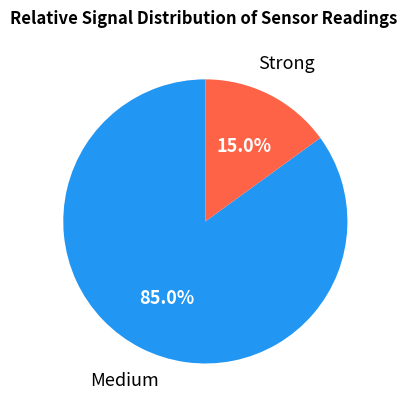

Is there a majority slice in this chart?

Yes